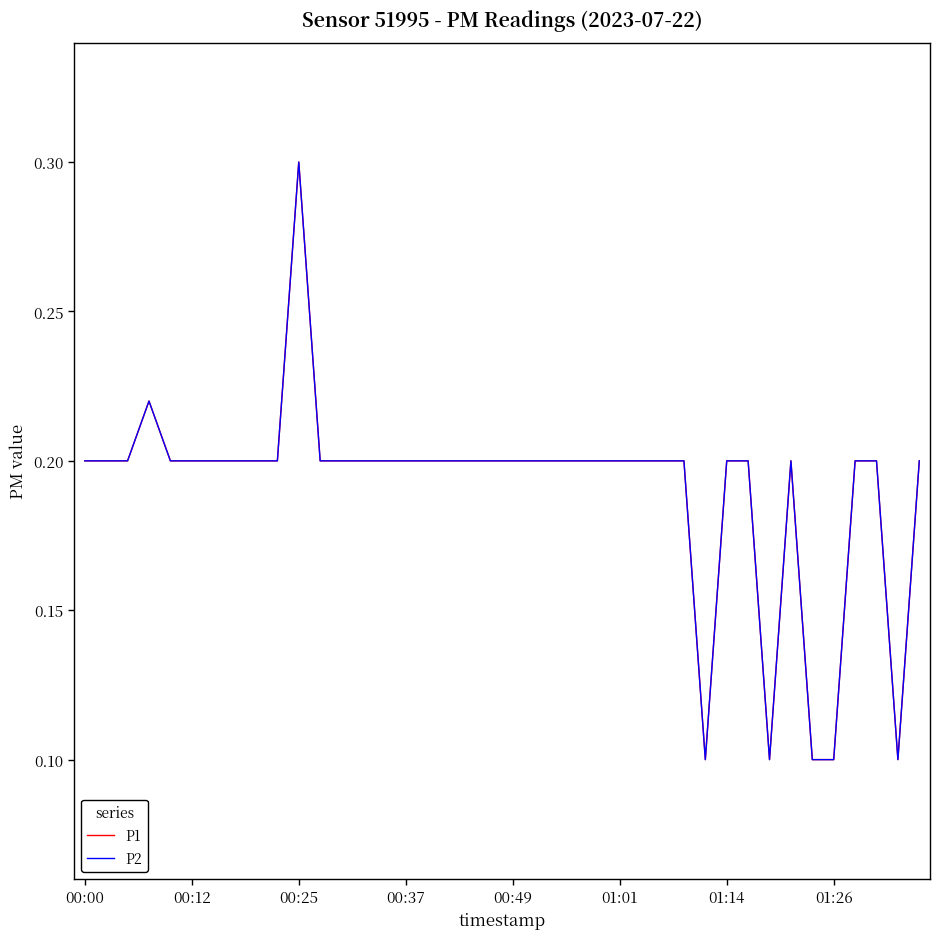

Does the chart have visible grid lines?

No